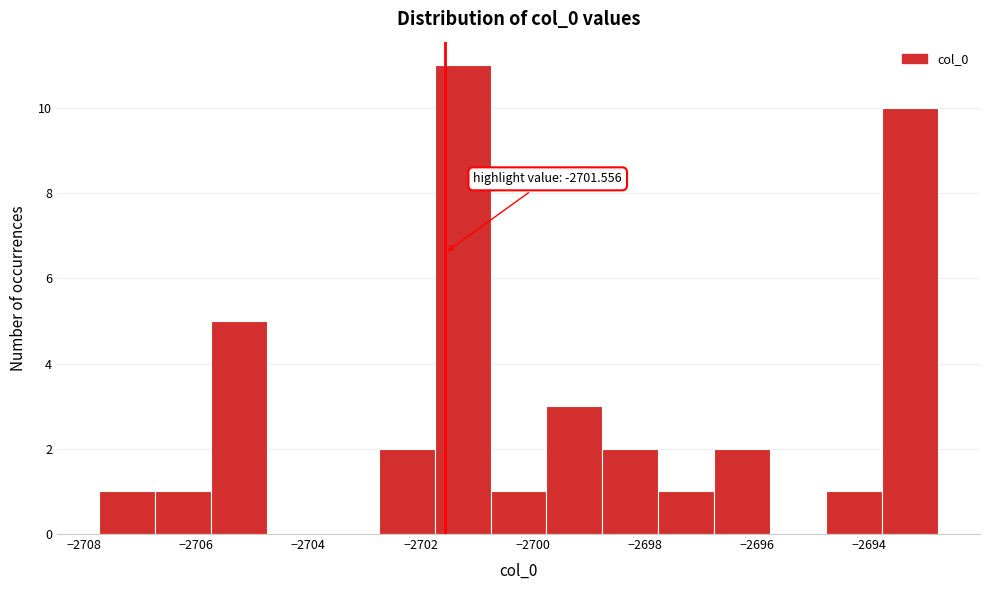

Which range on the x-axis has the tallest bar?

-2701.8 to -2700.8